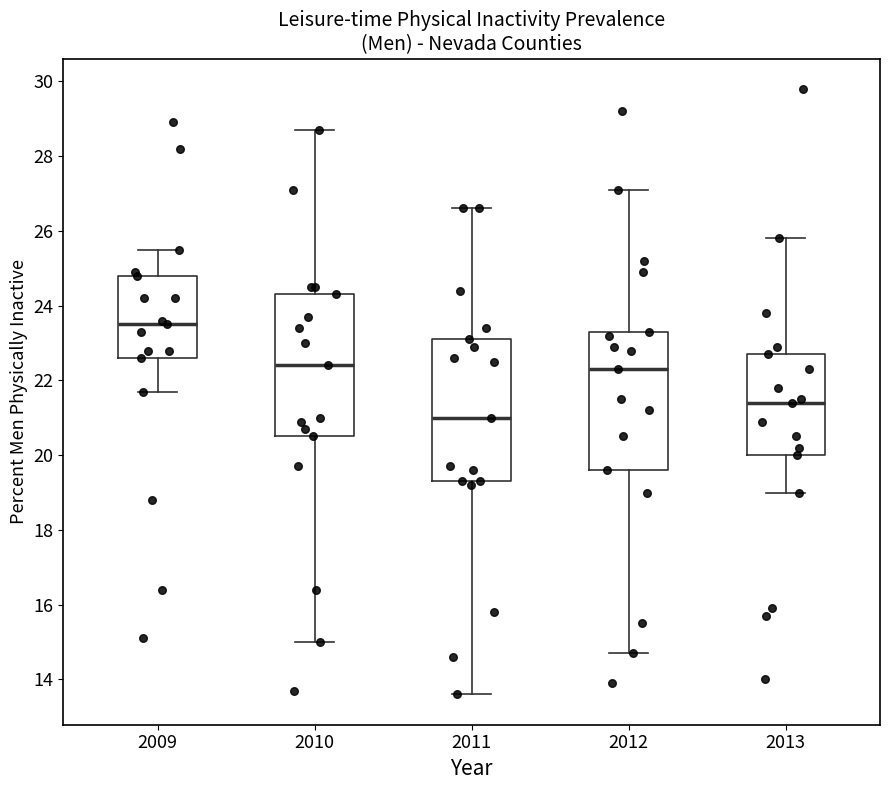

Which box has the lowest median line?

2011